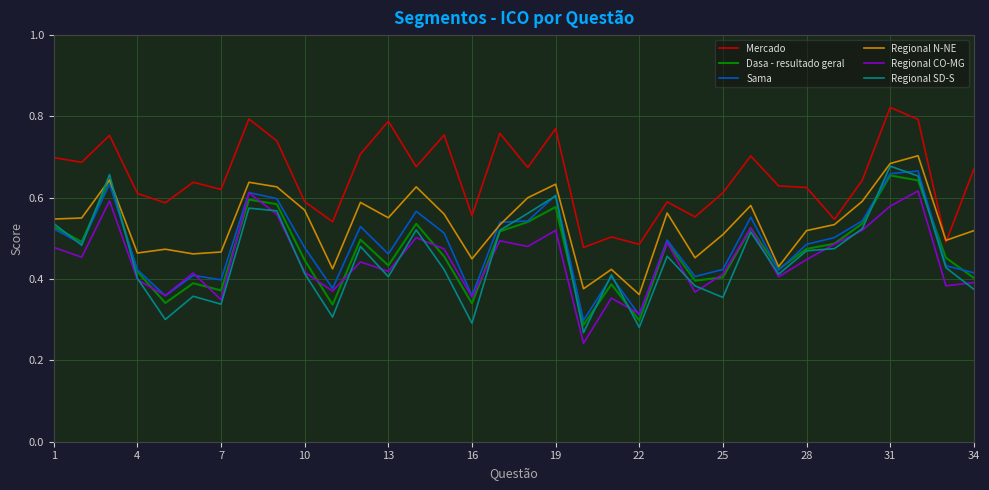

What are all the series names shown in the legend?

Mercado, Dasa - resultado geral, Sama, Regional N-NE, Regional CO-MG, Regional SD-S